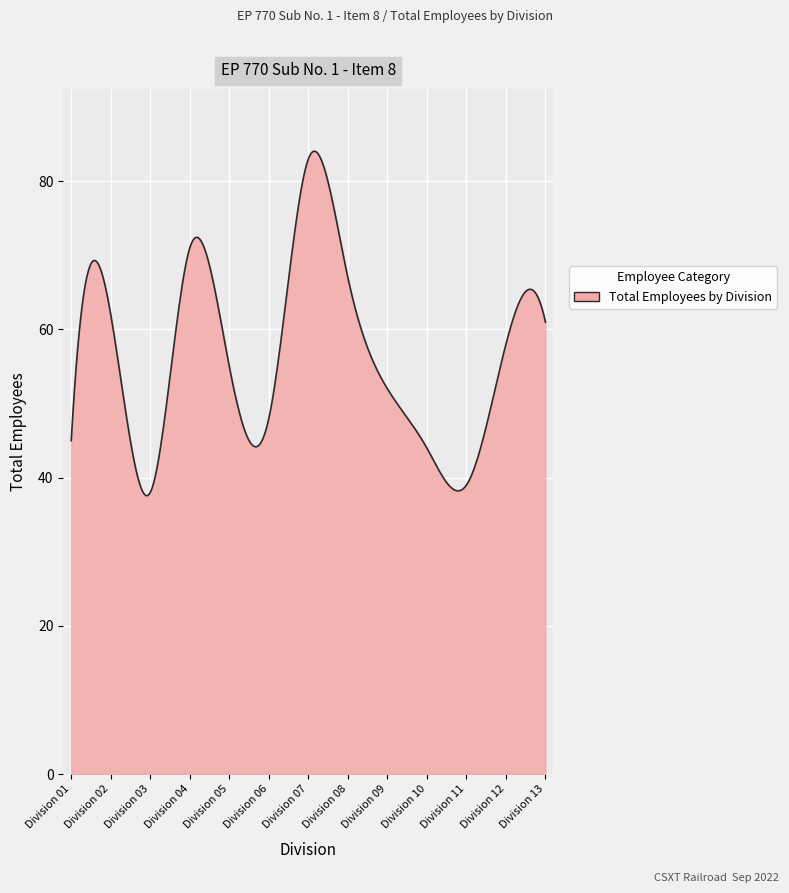

What is the smallest value displayed?

37.6